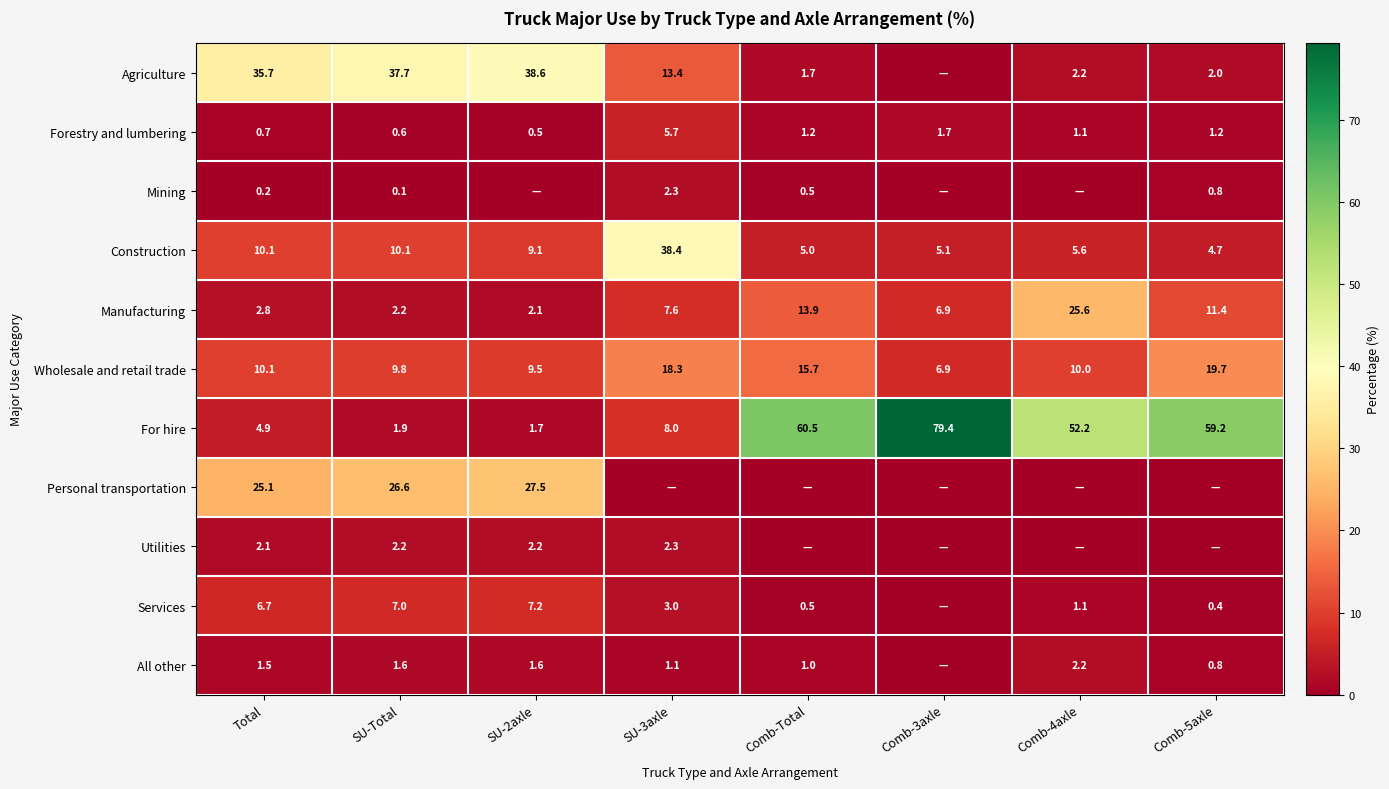

Which series has the widest spread of values?

For hire